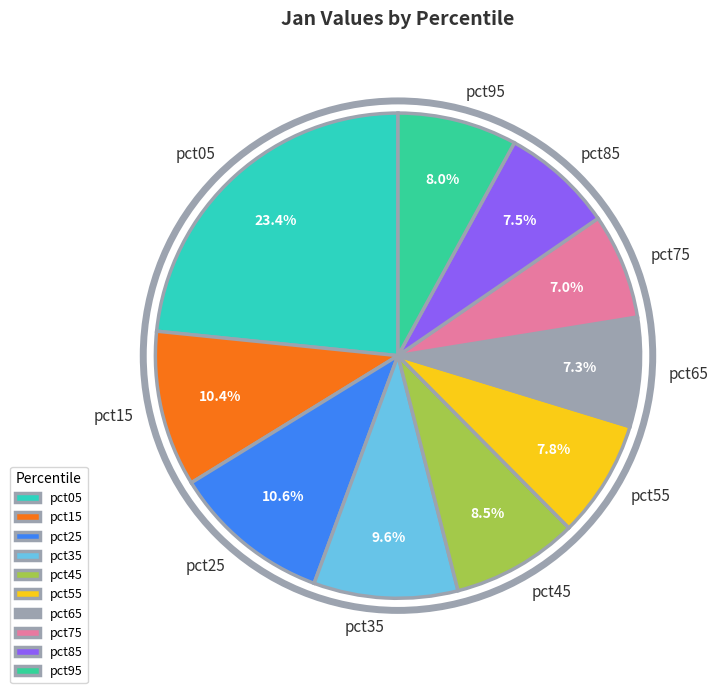

How many segments does this pie chart have?

10